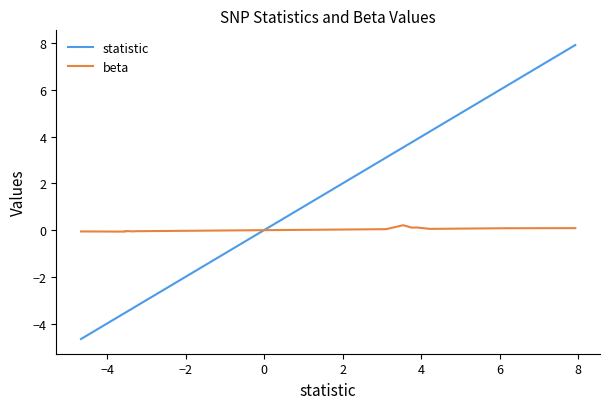

What is the label of the 18th point from the right?

6